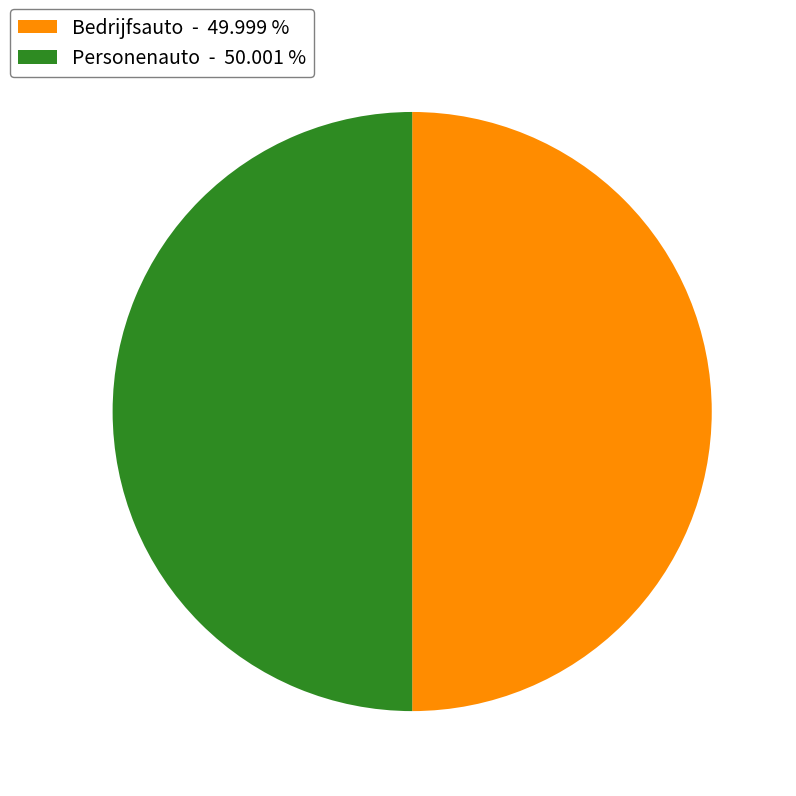

What is the ratio of the value at Bedrijfsauto to the value at Personenauto?

1.0